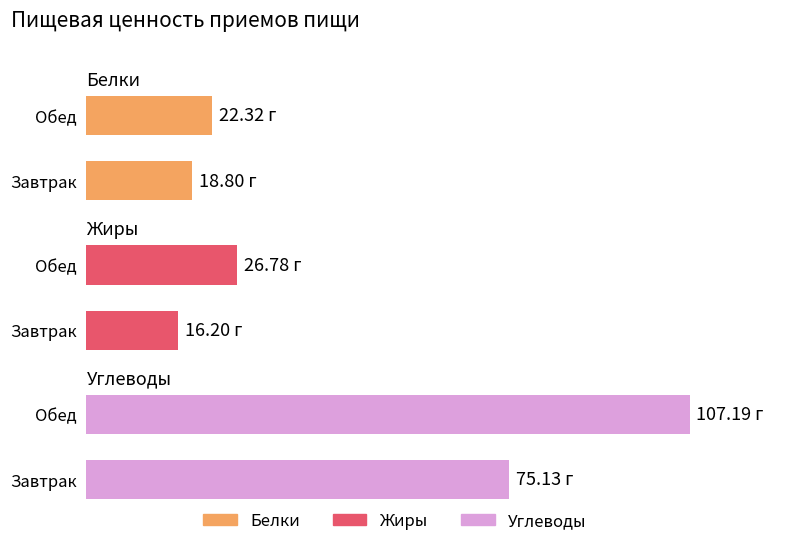

What is the value of the Белки bar at the 2nd from the left?

22.3